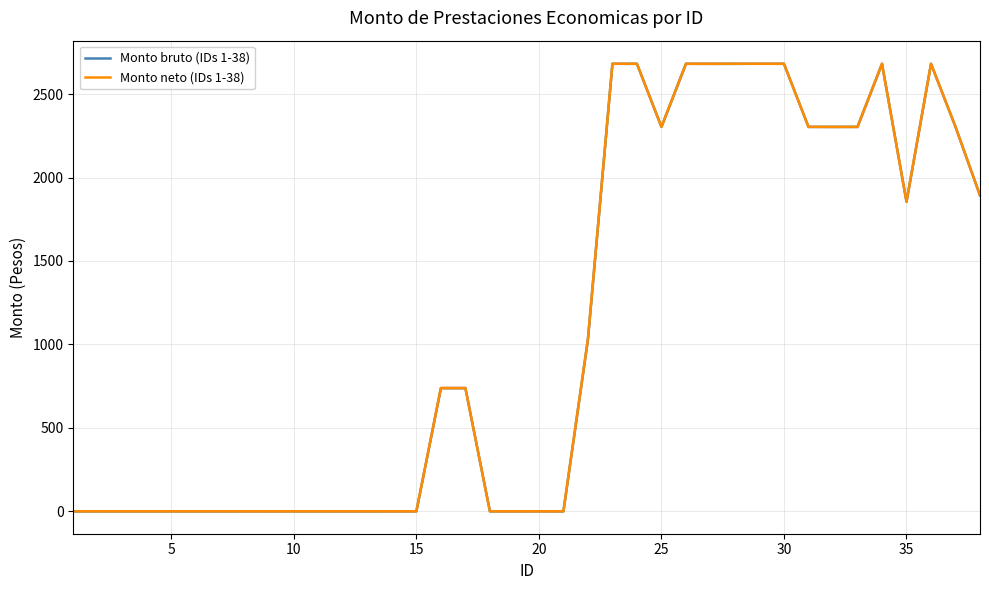

What are all the series names shown in the legend?

Monto bruto (IDs 1-38), Monto neto (IDs 1-38)